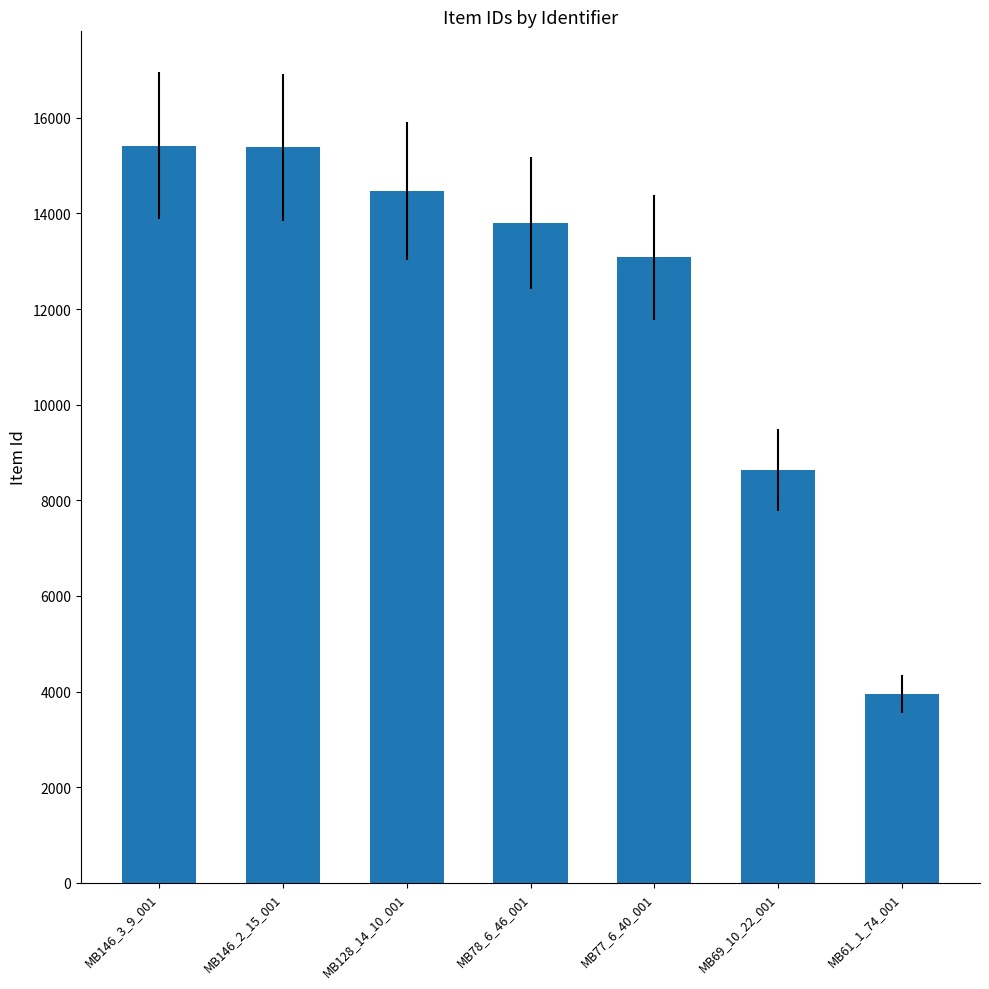

What is the label of the 1st bar from the right?

MB61_1_74_001